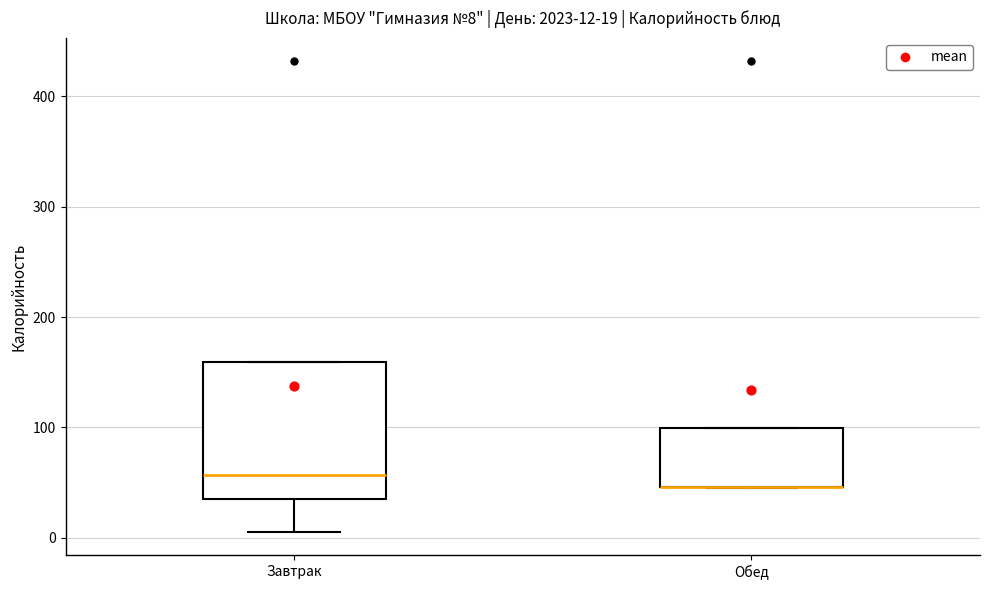

Which box is the tallest, from its lower edge to its upper edge?

Завтрак